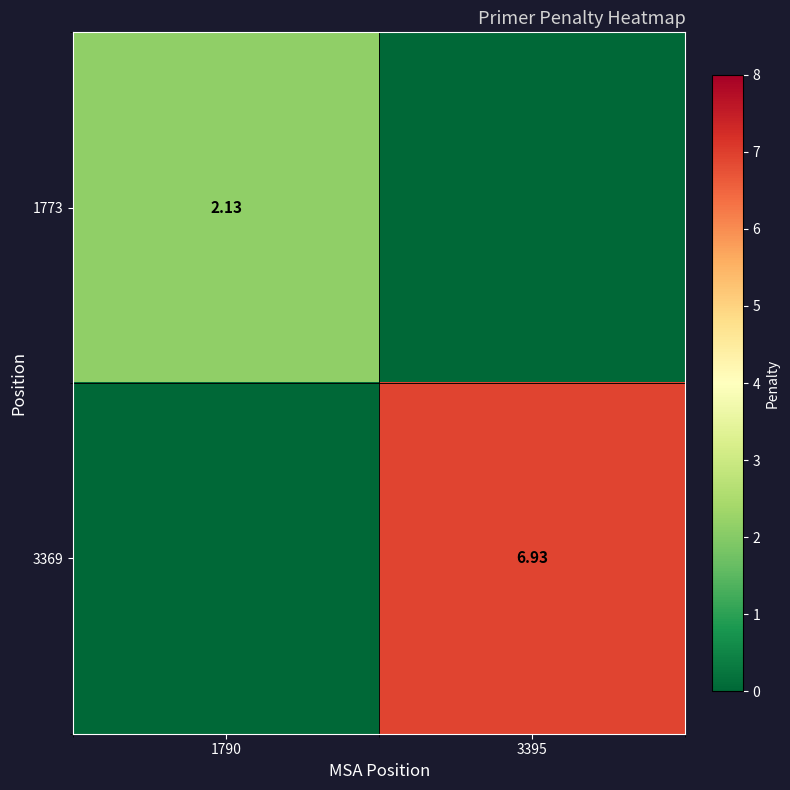

The value of 1773 at 3395 is 0.0. True or false?

True